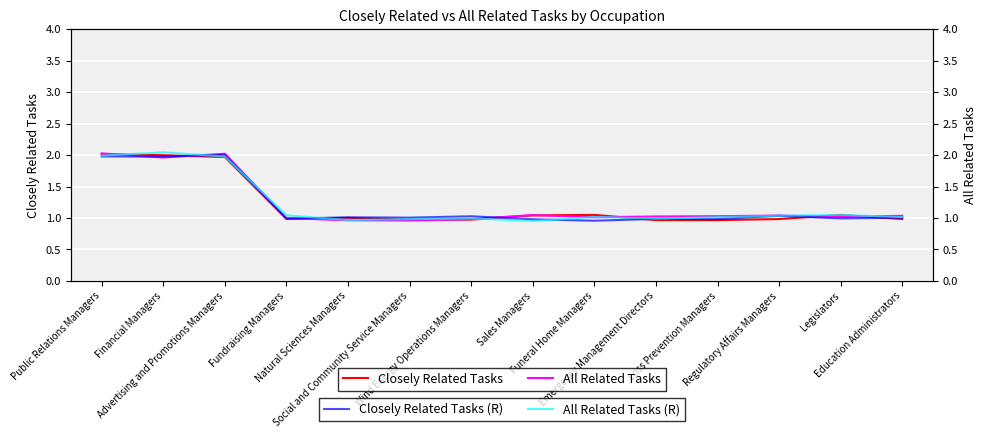

What is the minimum value for All Related Tasks?

1.0